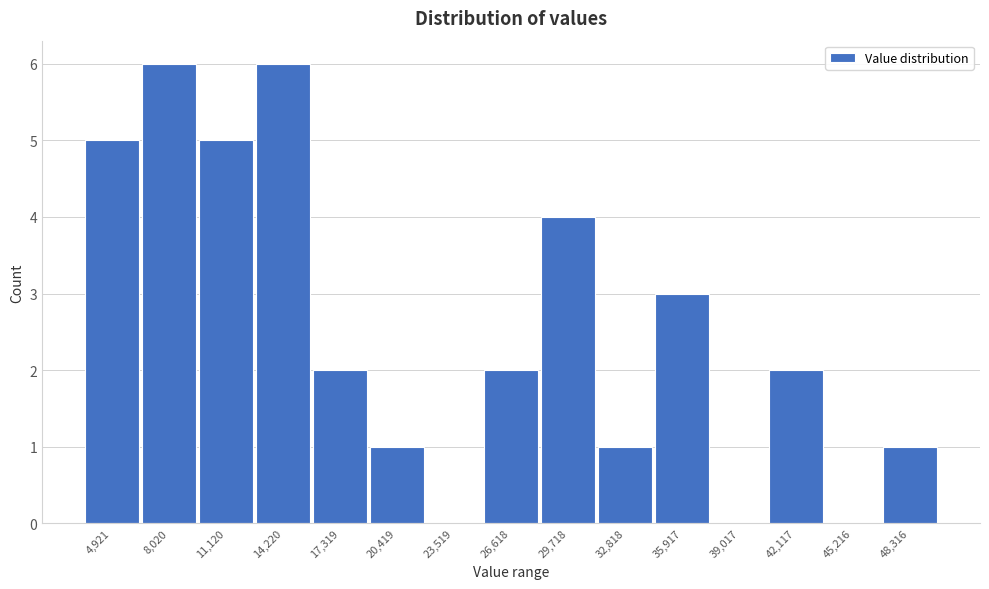

Reading left to right, extract all data points from this chart.

4,921=5	8,020=6	11,120=5	14,220=6	17,319=2	20,419=1	23,519=0	26,618=2	29,718=4	32,818=1	35,917=3	39,017=0	42,117=2	45,216=0	48,316=1